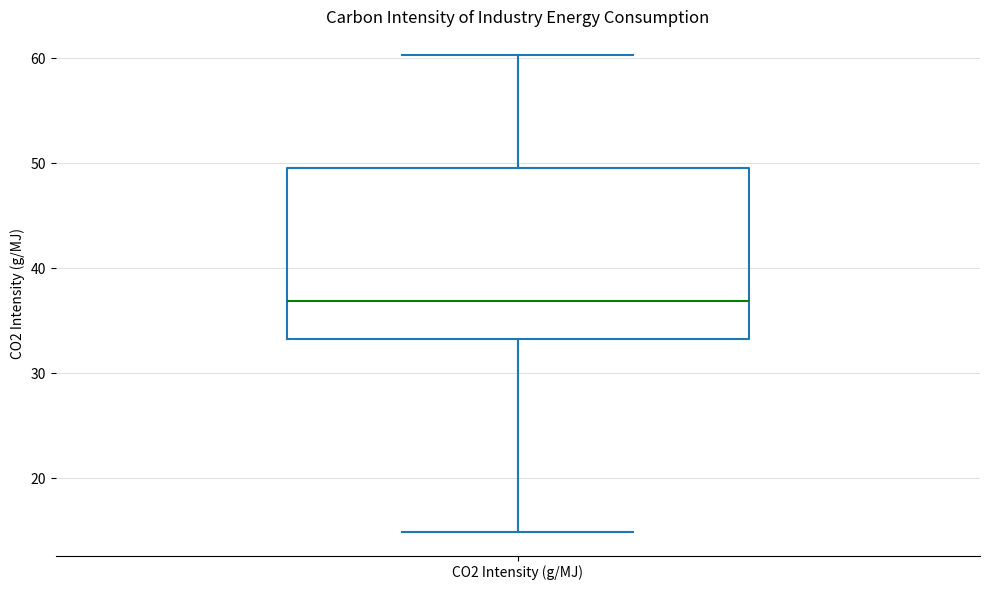

Read this box plot against the y-axis: the position of the median line, the range covered by the box, and the ends of both whiskers. The values are not printed on the chart, so give them approximately, as read against the axis.

median 37, box 33 to 50, whiskers 15 to 60